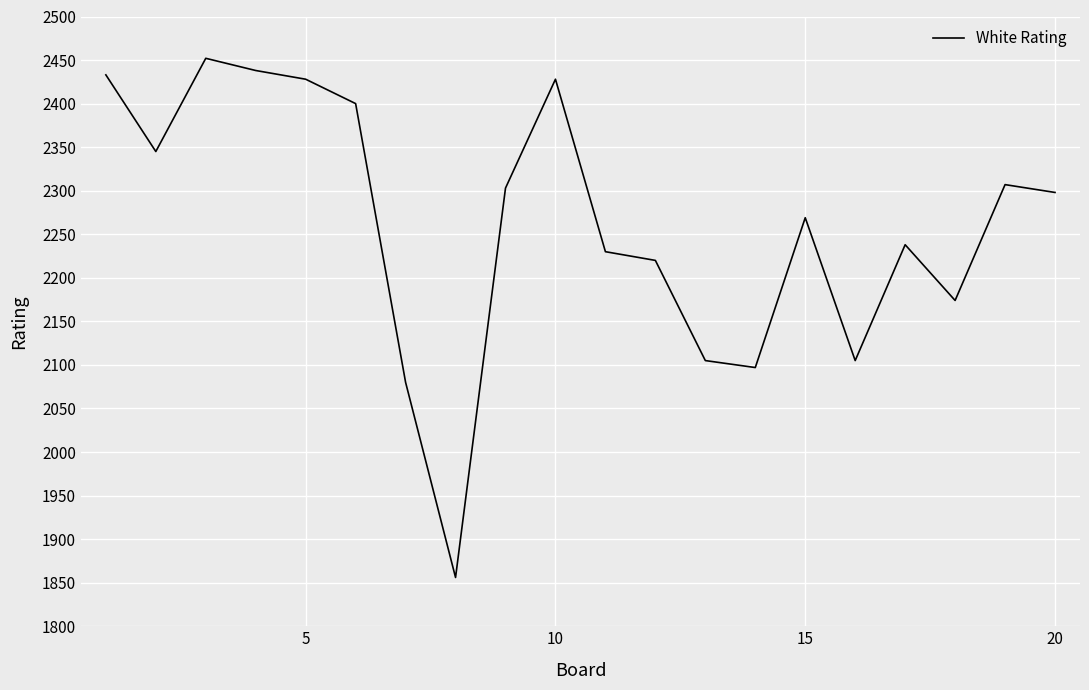

What is the minimum value shown in the chart?

1856